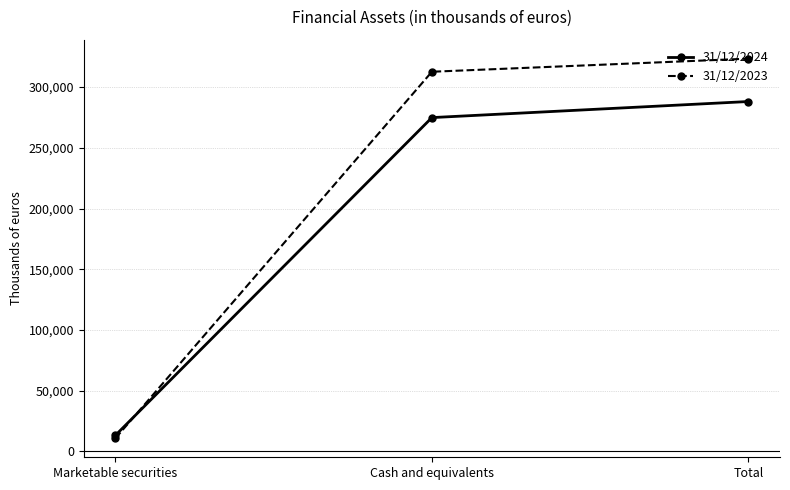

List the series in order of their peak value, highest first.

31/12/2023, 31/12/2024